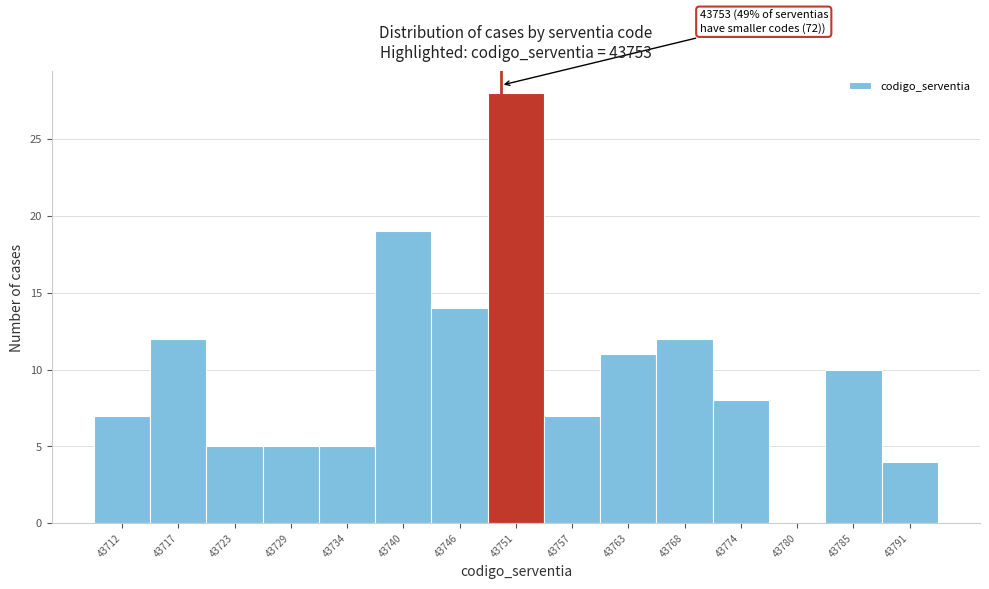

Reading left to right, extract all data points from this chart.

43712=7	43717=12	43723=5	43729=5	43734=5	43740=19	43746=14	43751=28	43757=7	43763=11	43768=12	43774=8	43780=0	43785=10	43791=4